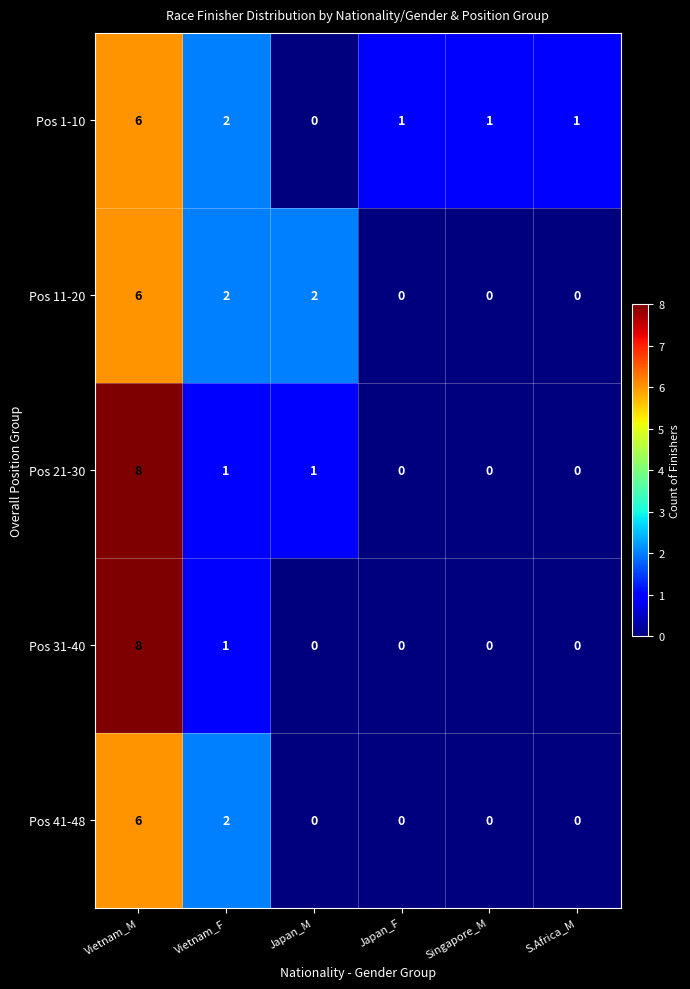

The value of Pos 31-40 at Singapore_M is -3. True or false?

False